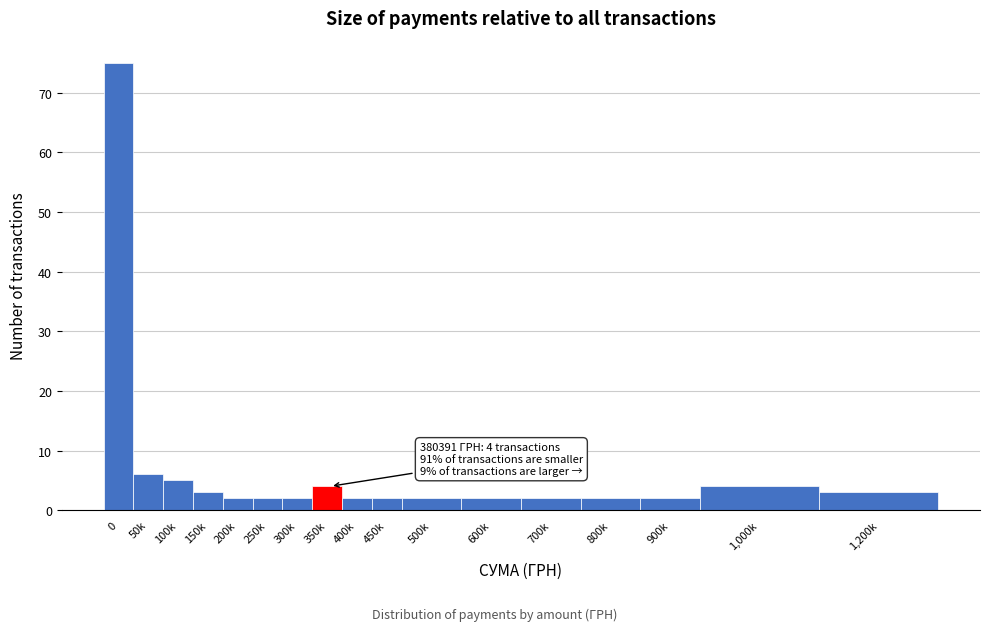

Reading left to right, what are all the values shown in this chart?

0=75	50k=6	100k=5	150k=3	200k=2	250k=2	300k=2	350k=4	400k=2	450k=2	500k=2	600k=2	700k=2	800k=2	900k=2	1,000k=4	1,200k=3